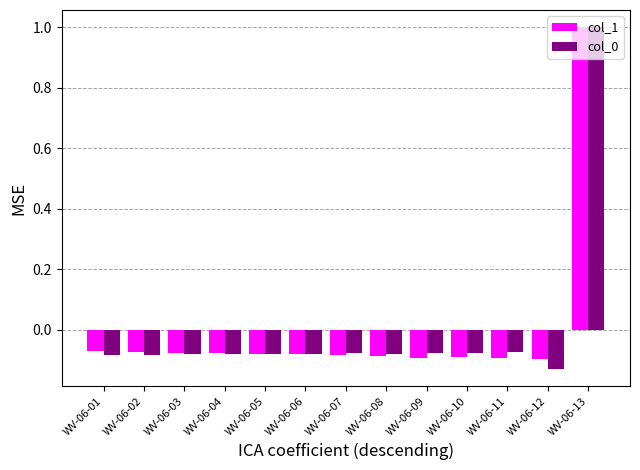

True or false: col_1 has a value of 1.5 at WV-06-13.

False